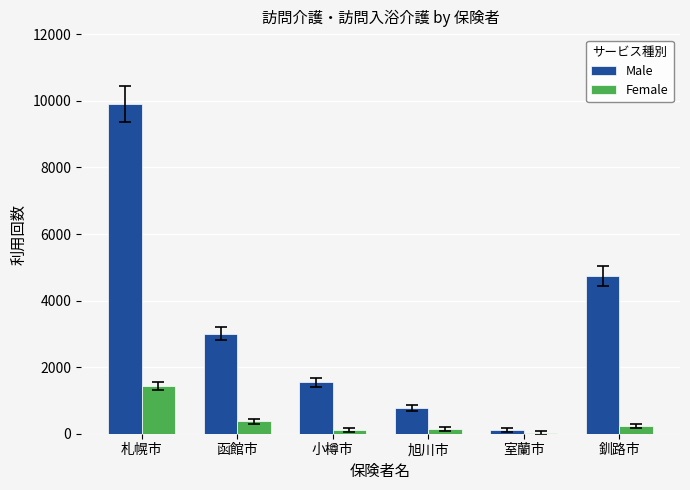

What is the average value of the Female series?

383